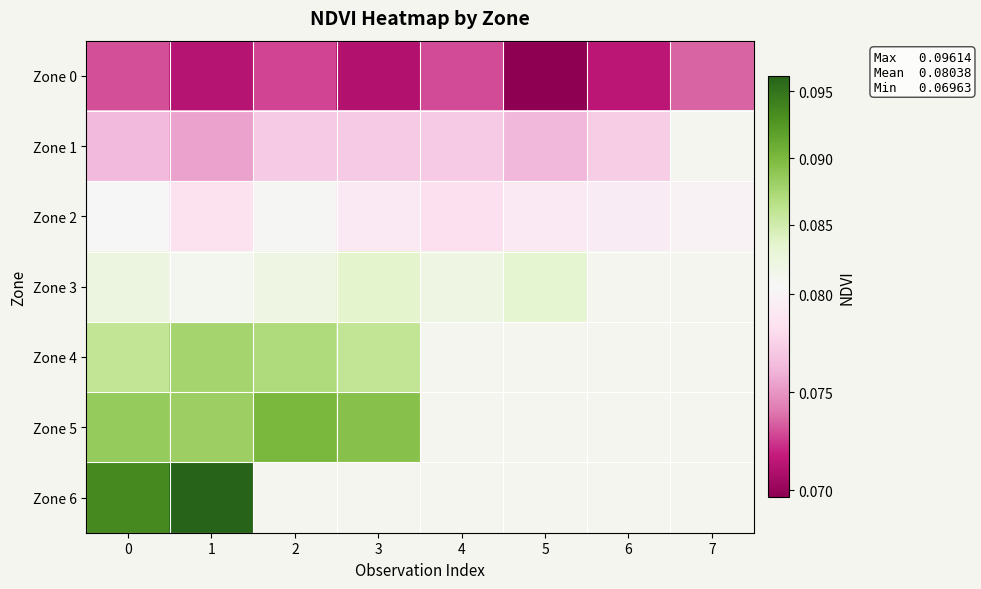

How many distinct data groups are displayed?

7